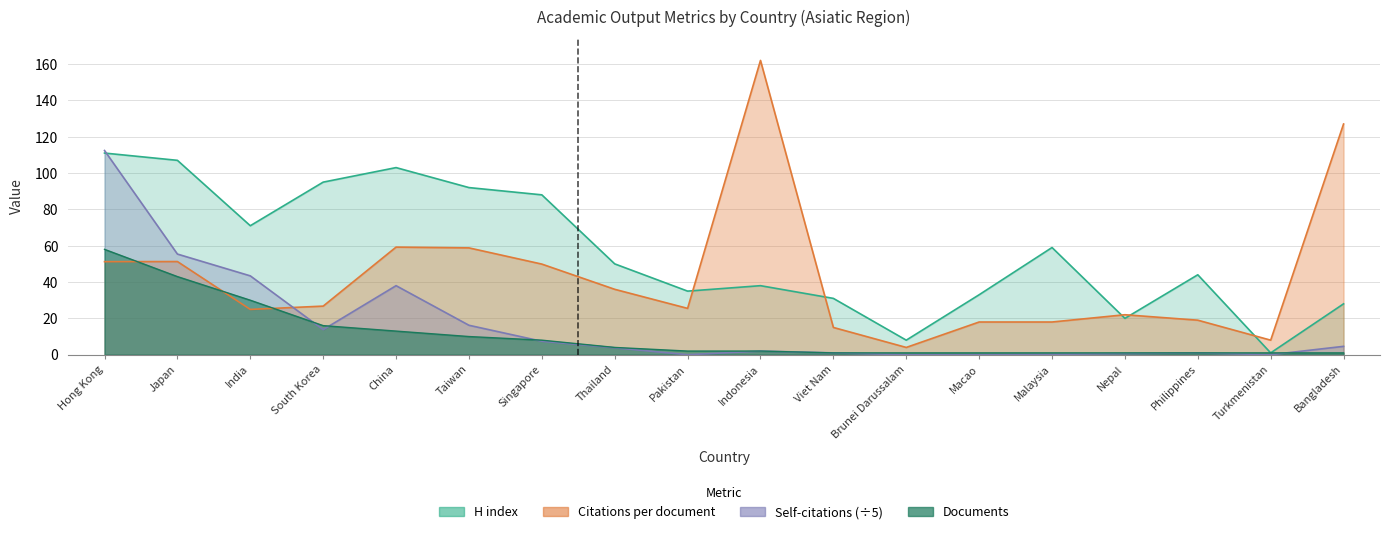

Rank the categories by Self-citations value from highest to lowest.

Hong Kong, Japan, India, China, Taiwan, South Korea, Singapore, Bangladesh, Thailand, Indonesia, Viet Nam, Philippines, Nepal, Malaysia, Pakistan, Brunei Darussalam, Macao, Turkmenistan